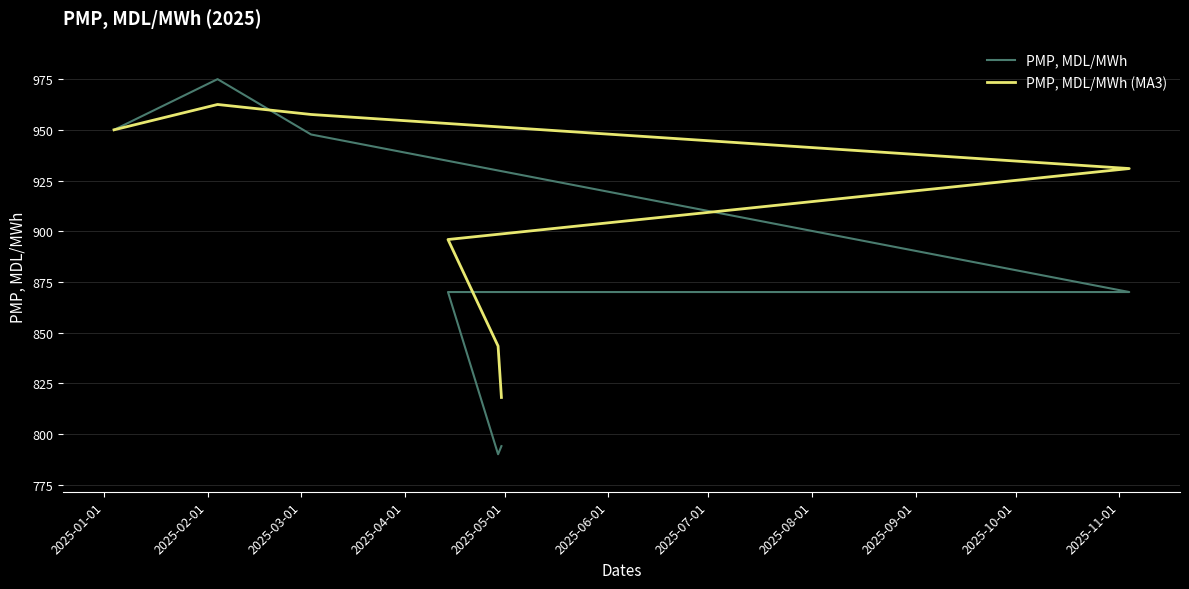

What is the value of the PMP, MDL/MWh (MA3) point at the 1st from the left?

950.0